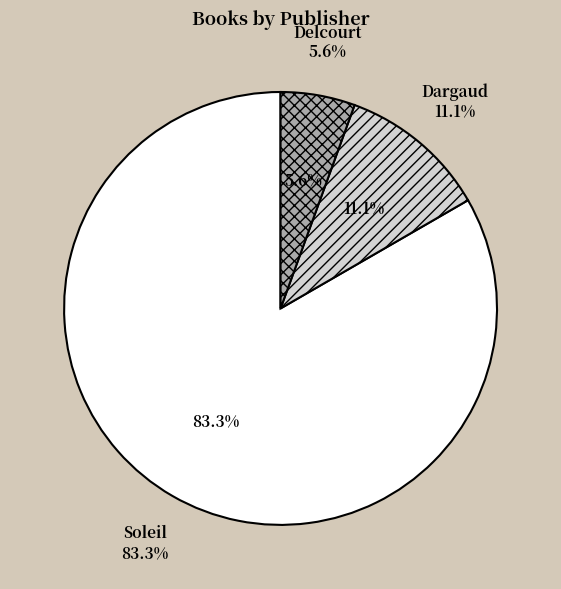

Does rank 5 represent more than half of the total?

No